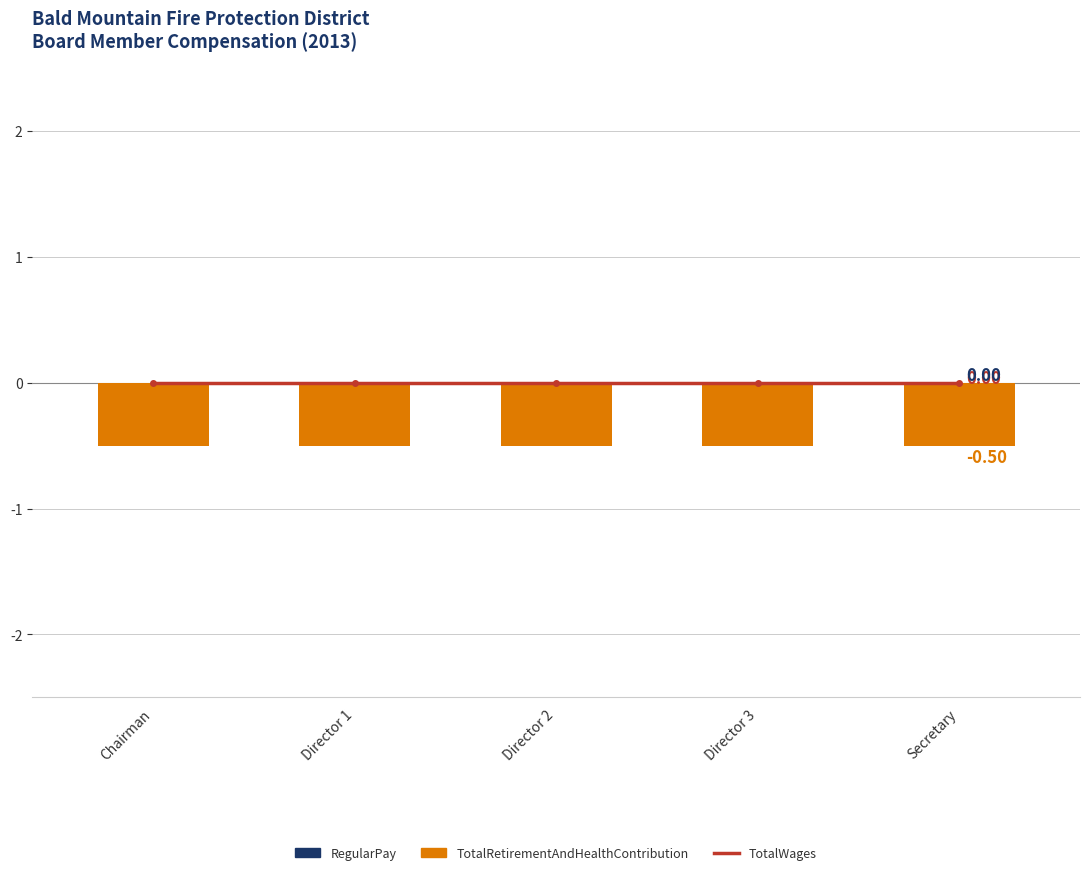

How many categories are shown in the chart?

5